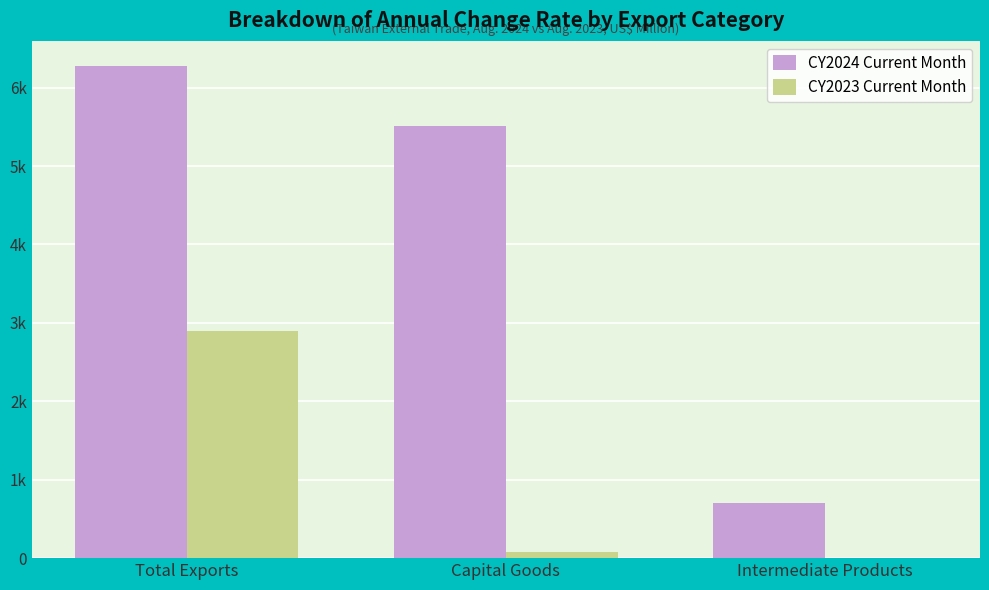

Reading left to right, transcribe all the data shown in this chart.

CY2024 Current Month: 6282.2	5507.5	707.2
CY2023 Current Month: 2890.9	79.9	2.6